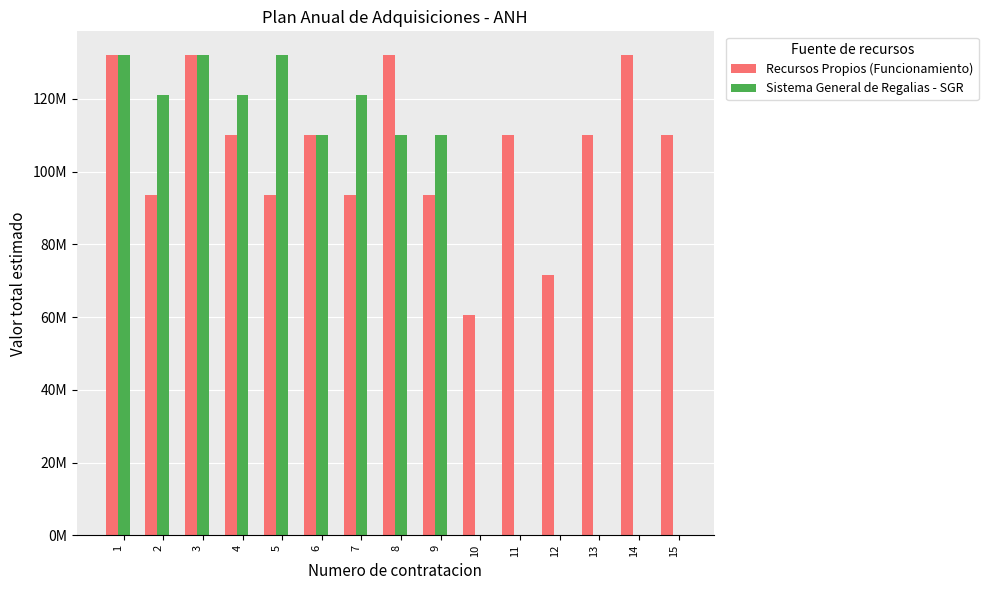

Is the value of Sistema General de Regalias - SGR at 7 greater than the value of Recursos Propios (Funcionamiento) at 4?

Yes